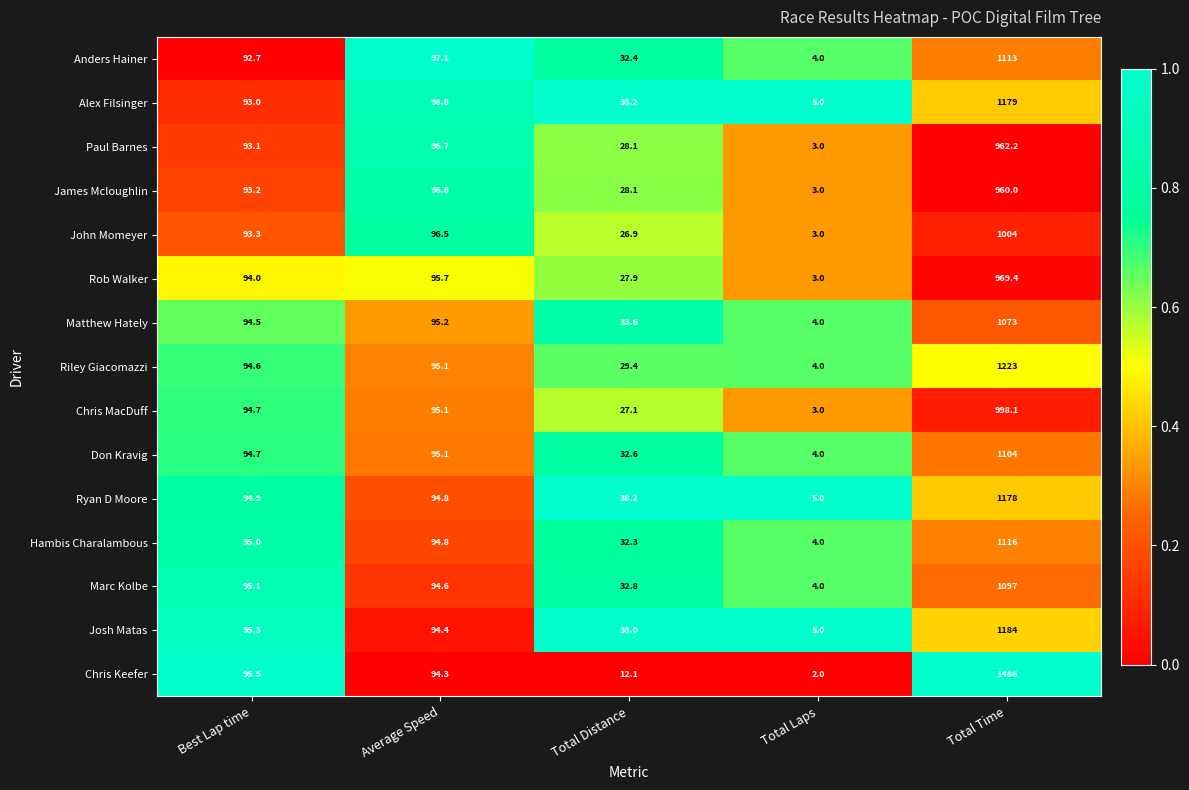

What is the average value of the Ryan D Moore series?

282.2